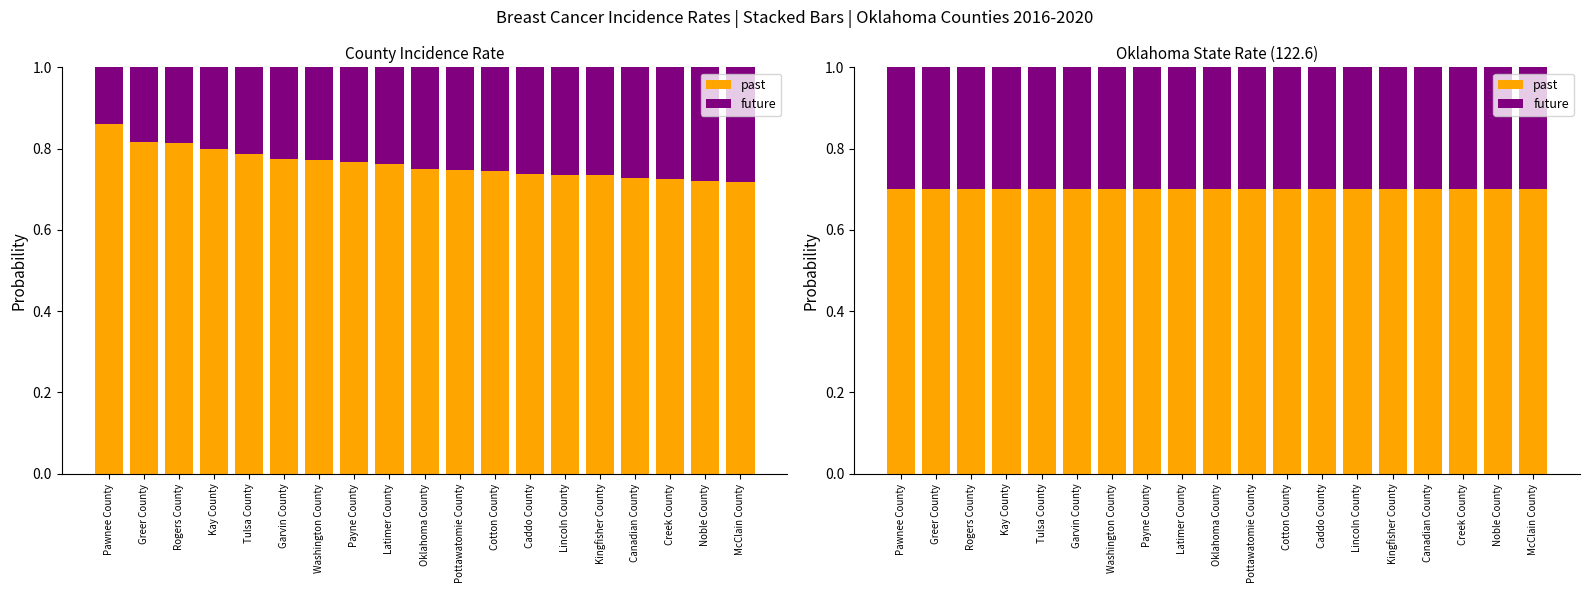

How many bars are there in total?

38